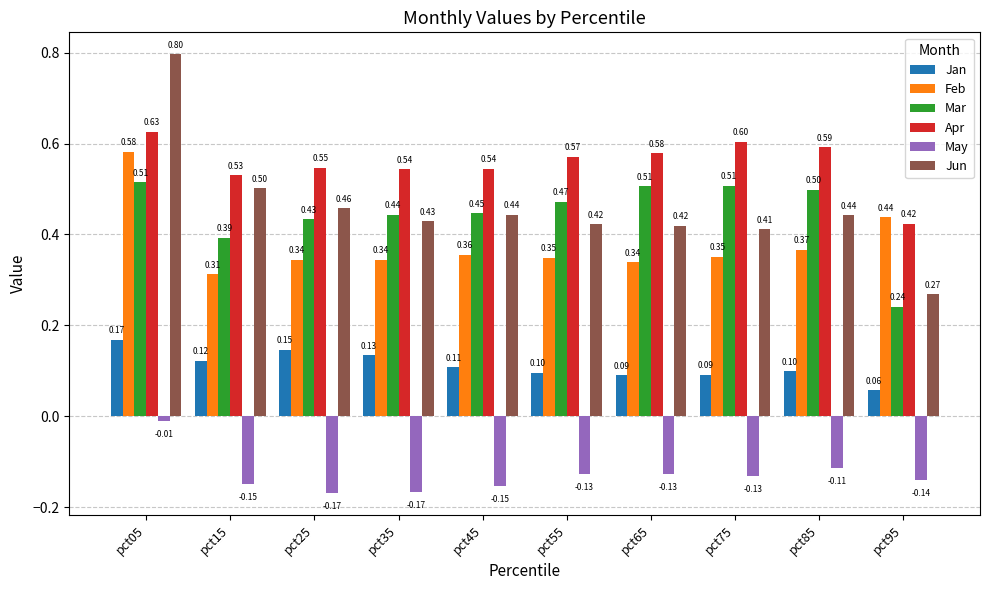

Which series changed the most between pct15 and pct85?

Mar